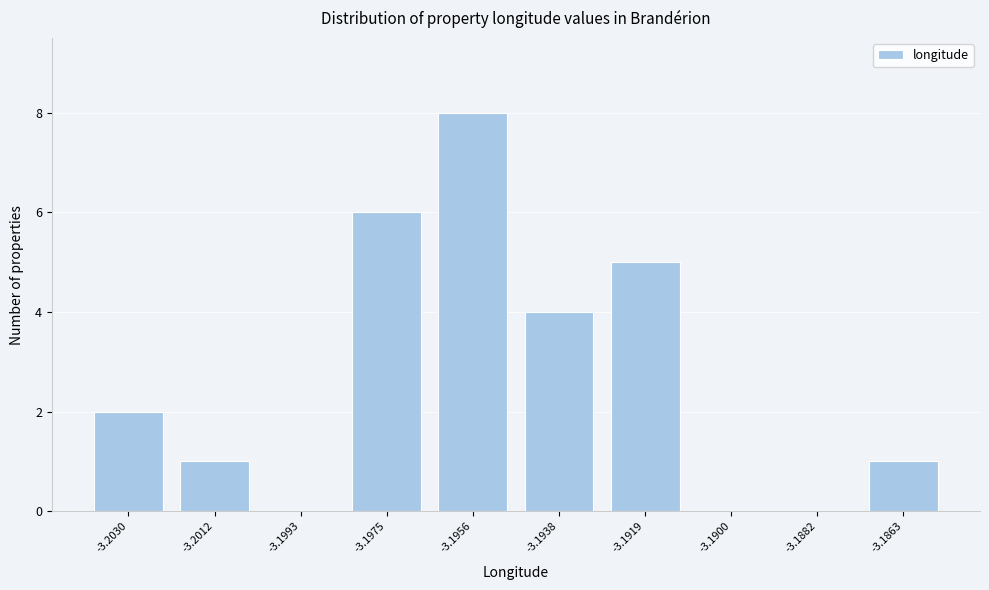

Reading right to left, what are all the values shown in this chart?

-3.1863=1	-3.1882=0	-3.1900=0	-3.1919=5	-3.1938=4	-3.1956=8	-3.1975=6	-3.1993=0	-3.2012=1	-3.2030=2